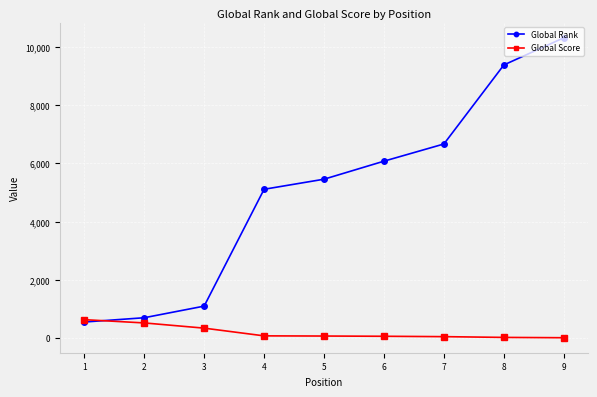

How many data points in Global Score are less than 74?

4